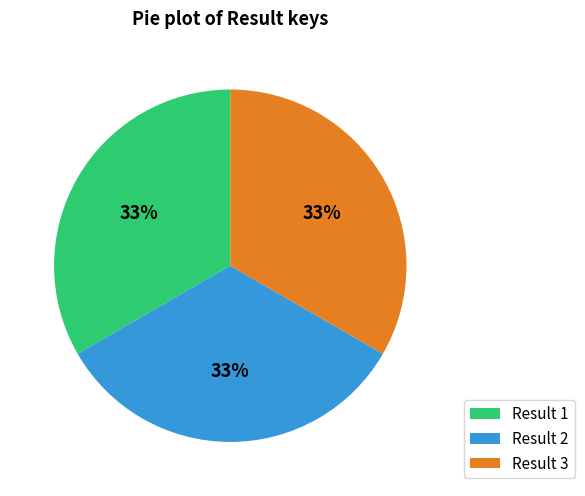

Approximately how many times larger is the value at Result 3 compared to Result 2?

1.0